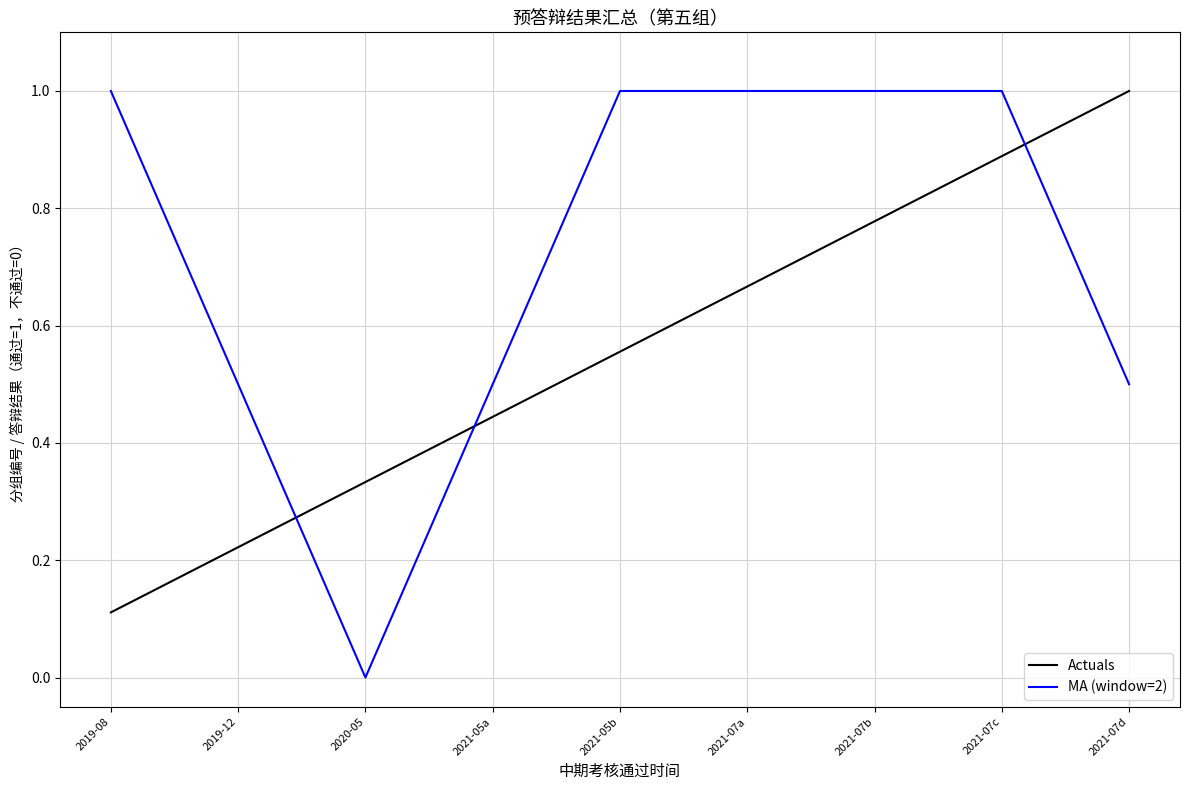

In MA (window=2), how many points are lower than both neighbors (excluding endpoints)?

1